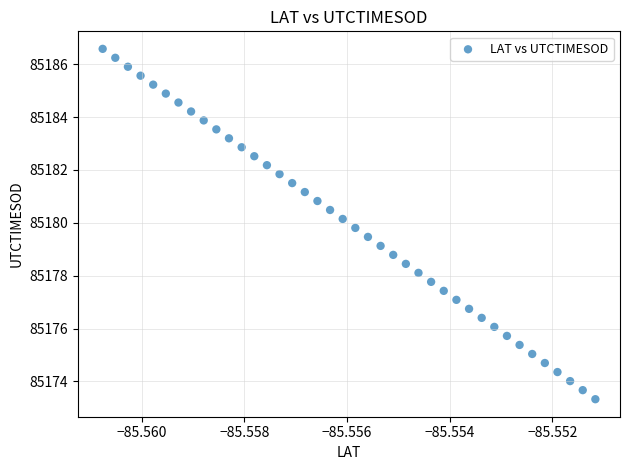

What is the range of Y values (max minus min)?

13.3